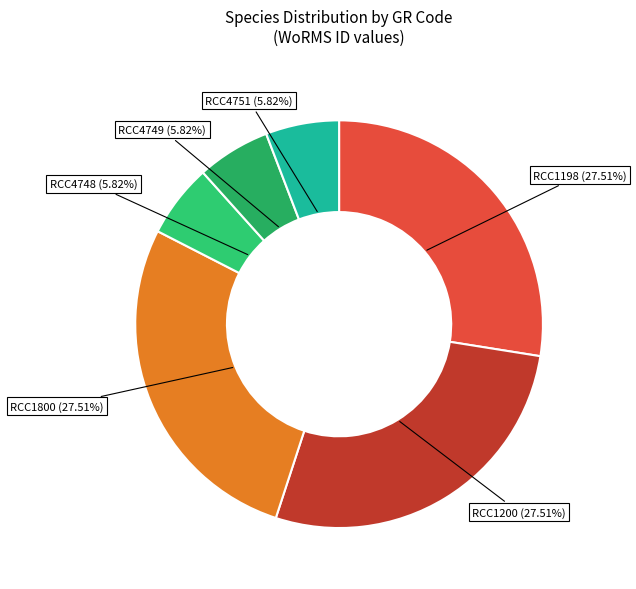

Is RCC1198 (27.51%) the majority of the pie?

No